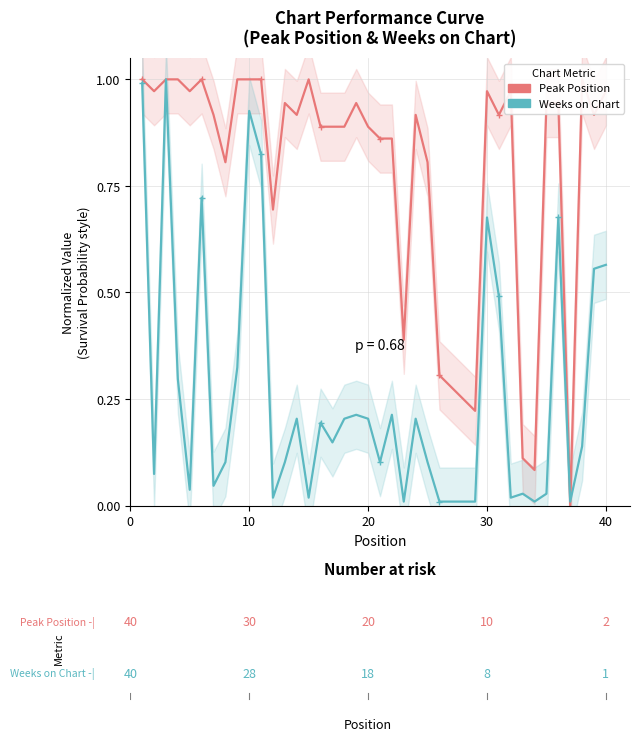

How many interior local valleys does the Peak Position series have?

11